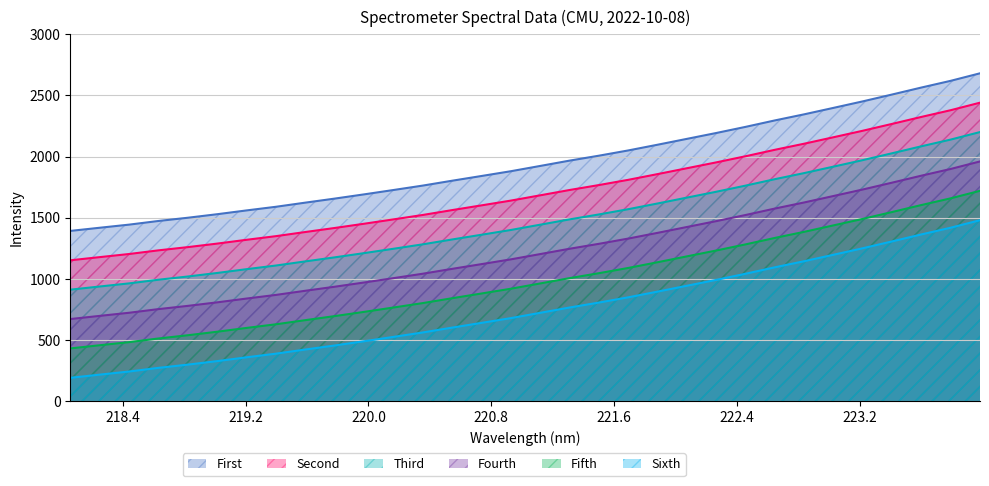

The value at 221.3083 is 2886.7. True or false?

False